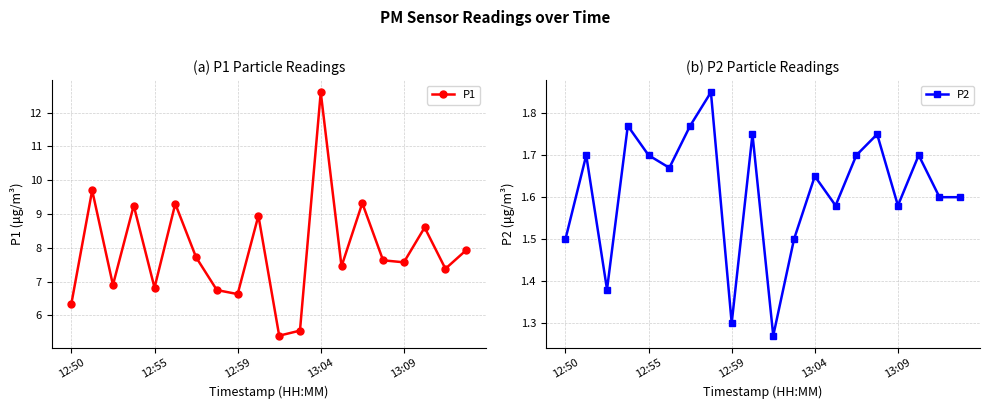

The P1 series shows 6.8 at 12:55. True or false?

True